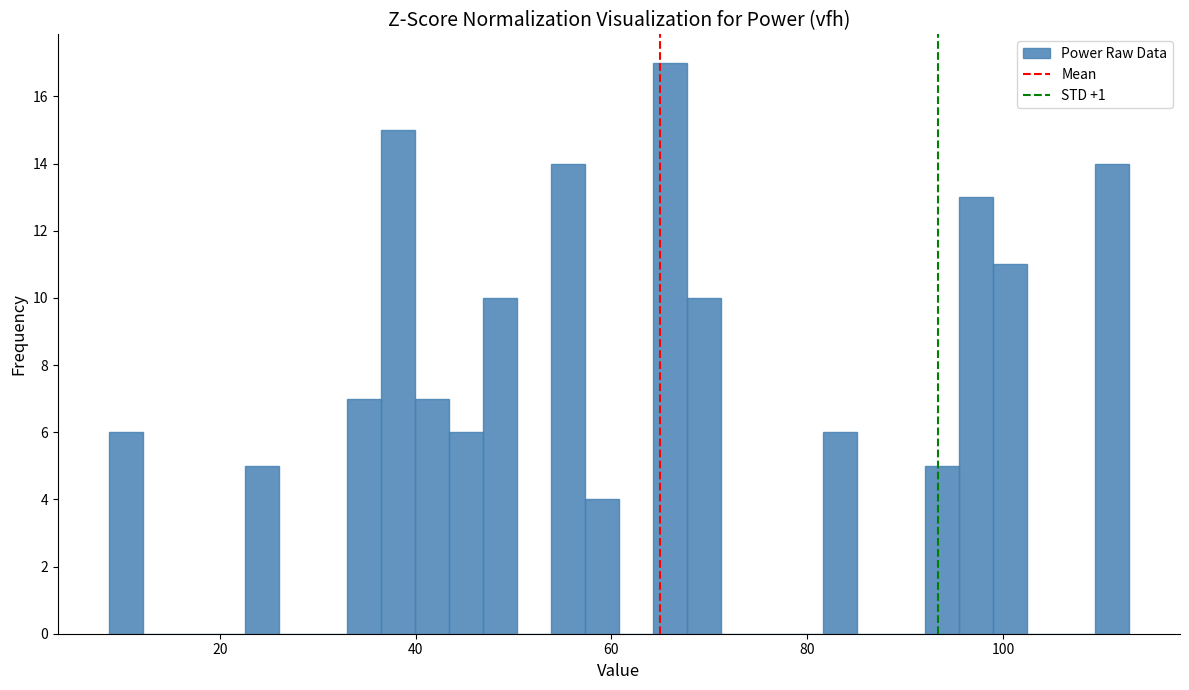

Read against the x-axis, roughly where is the centre of the tallest bar?

66